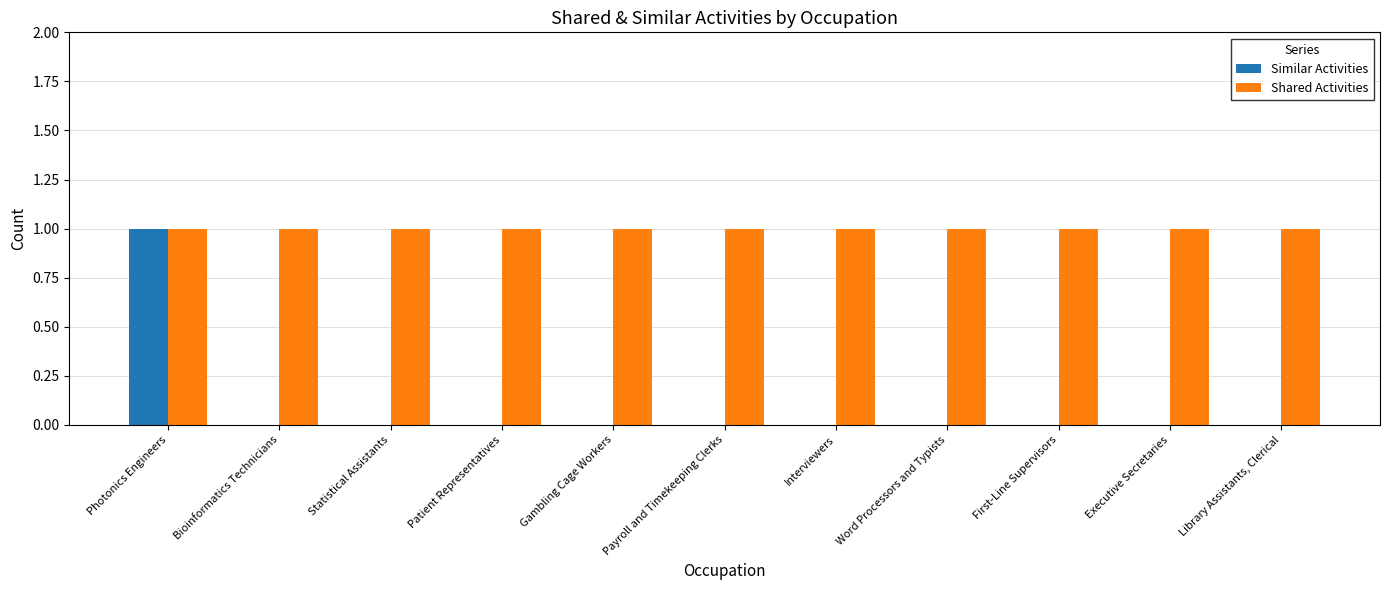

Is the value of Similar Activities at Patient Representatives greater than the value of Shared Activities at Payroll and Timekeeping Clerks?

No